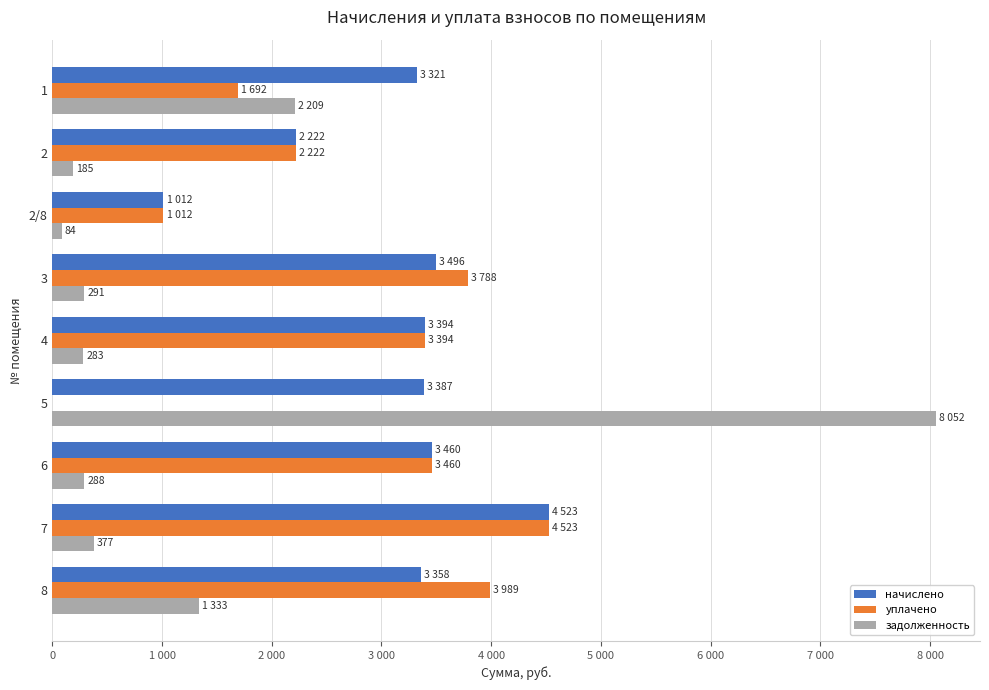

Reading left to right, list all the values displayed in this chart.

начислено: 3321.5	2221.7	1012.4	3496.3	3394.3	3387.1	3460.0	4523.4	3358.0
уплачено: 1692.1	2221.7	1012.4	3787.7	3394.3	0.0	3460.0	4523.4	3989.5
задолженность: 2209.2	185.1	84.4	291.4	282.9	8051.6	288.3	376.9	1332.7